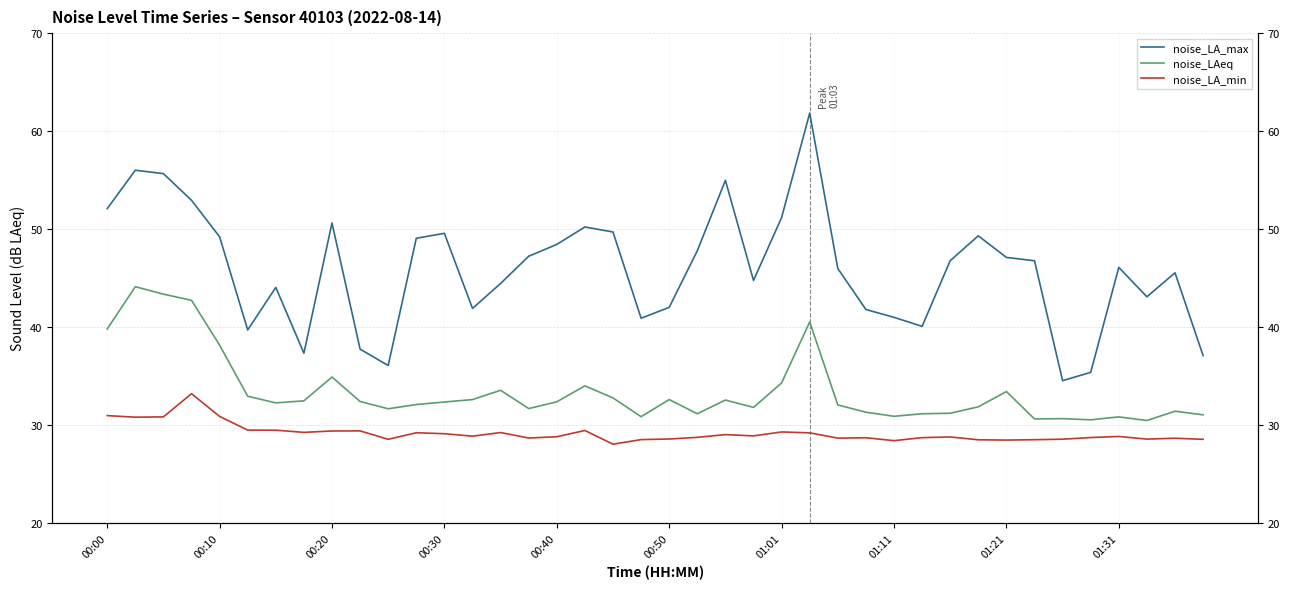

What is the spread (max minus min) of values at 38?

16.9